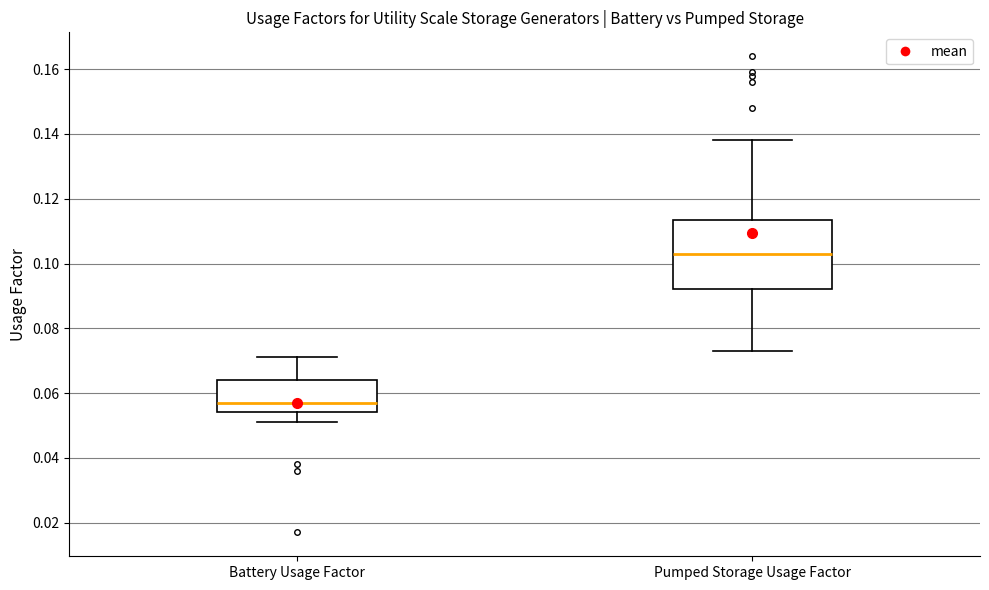

Which box has the lowest median line?

Battery Usage Factor